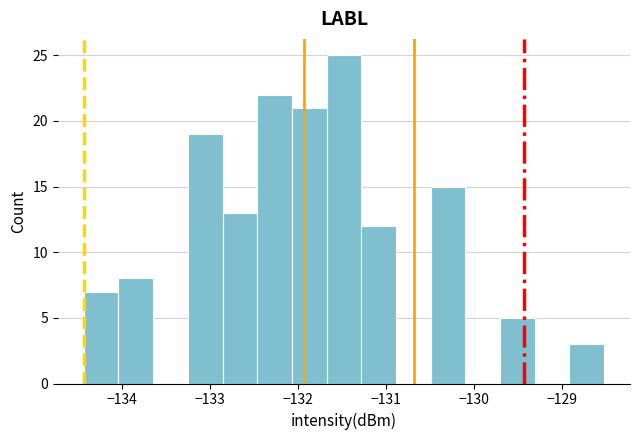

Read against the x-axis, roughly where is the centre of the tallest bar?

-131.5